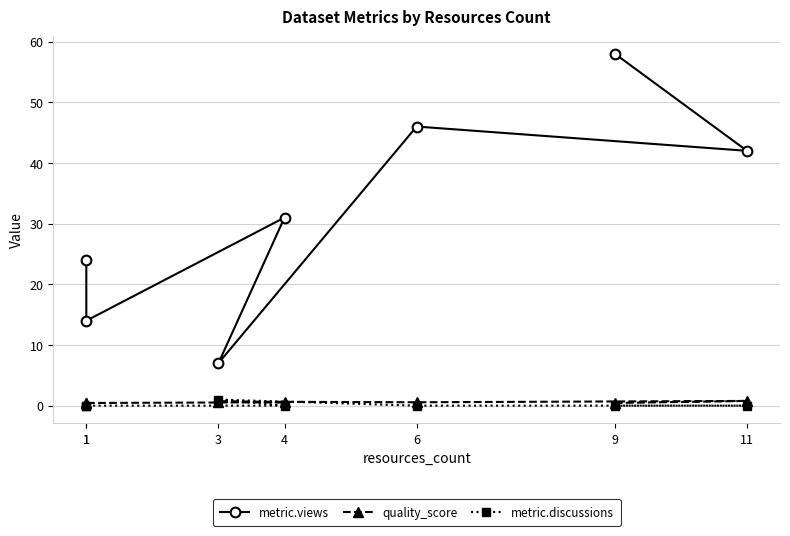

The metric.views series shows 45.3 at 4. True or false?

False